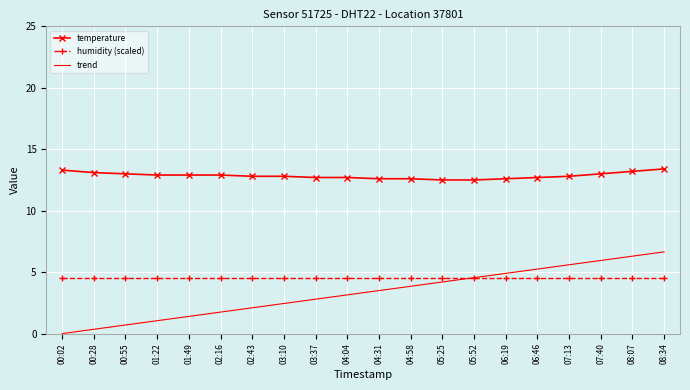

True or false: temperature has a value of 5.2 at 04:58.

False